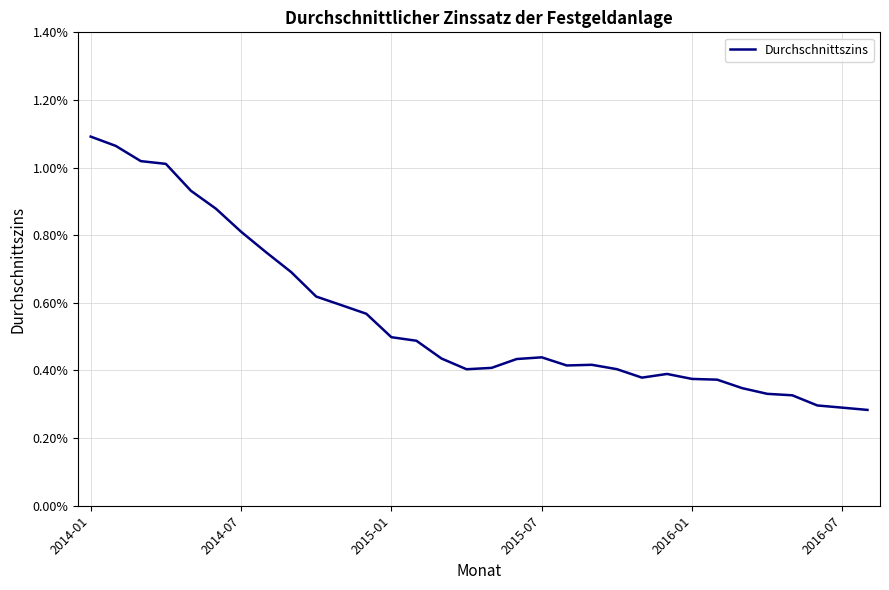

Is this an area chart (filled region under the line)?

No